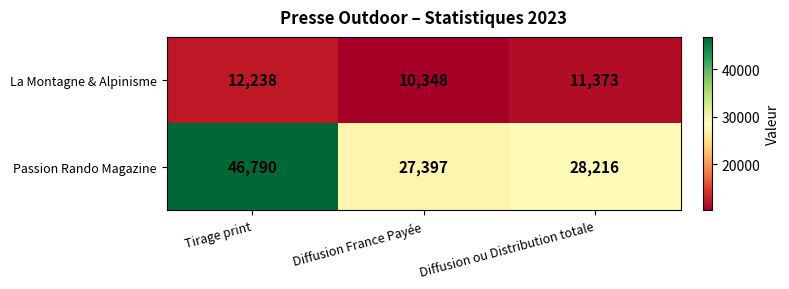

At which label is Passion Rando Magazine closest to 37093?

Diffusion ou Distribution totale